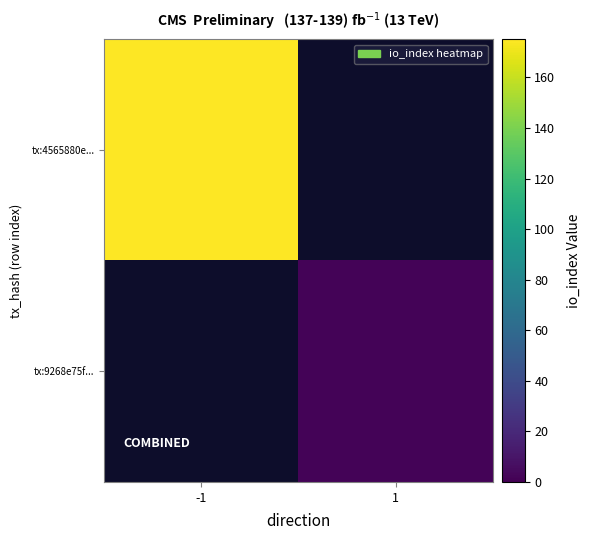

How many values in tx:4565880e... are above zero?

1